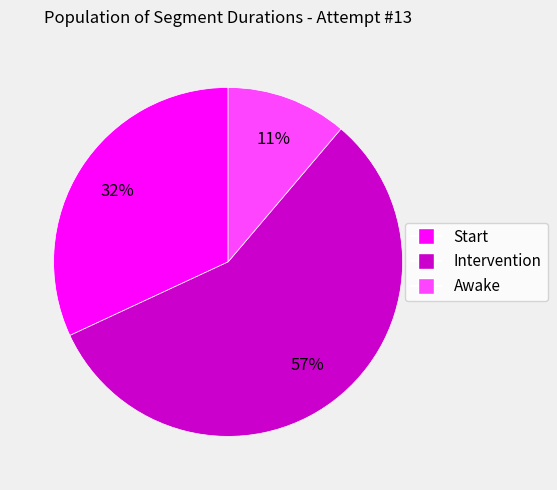

How many slices are in this pie chart?

3